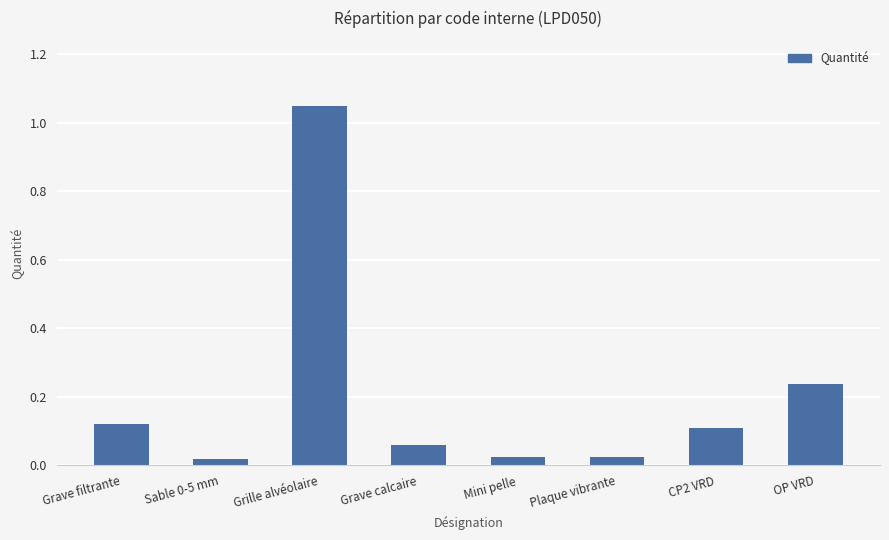

How many data points does each series have?

8